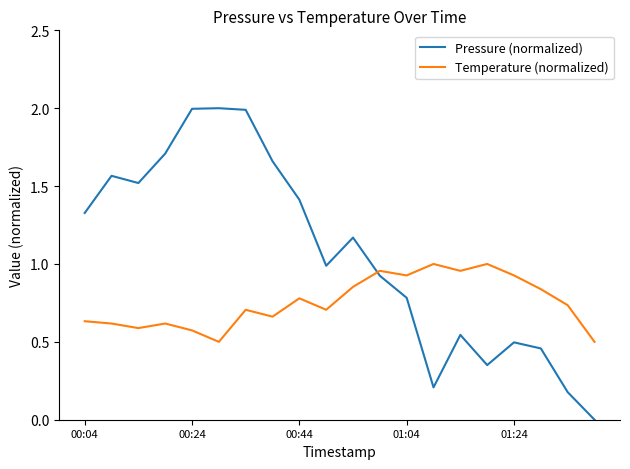

How many times do Pressure (normalized) and Temperature (normalized) cross each other?

1